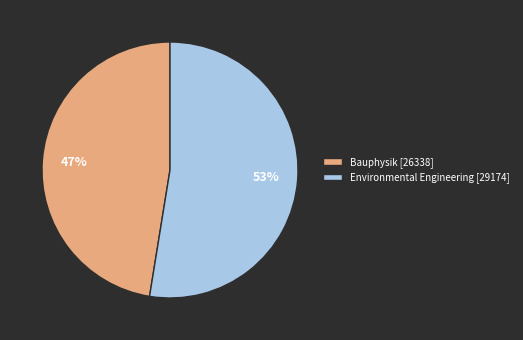

What is the ratio of the value at Environmental Engineering to the value at Bauphysik?

1.1